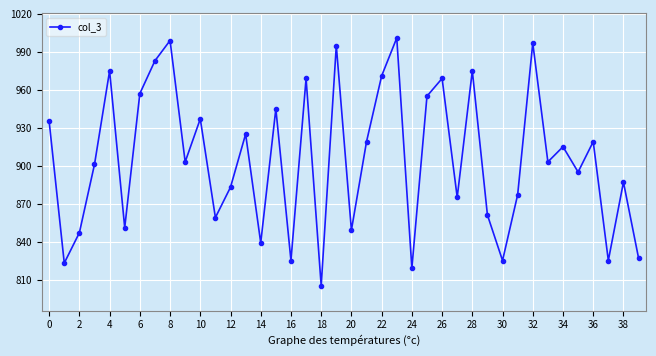

How many points are lower than both their immediate neighbors (excluding endpoints)?

14